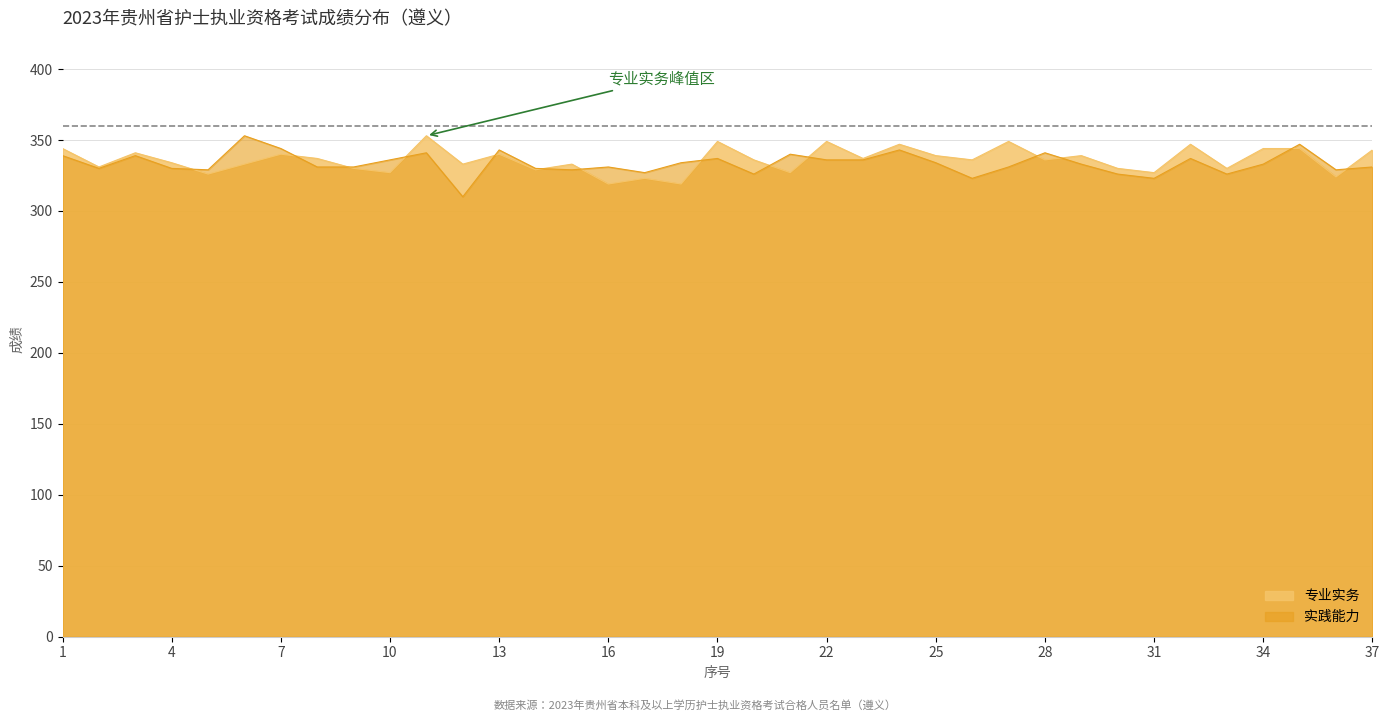

Reading left to right, what are all the values shown in this chart?

专业实务: 1=344	2=331	3=341	4=334	5=326	6=333	7=340	8=337	9=330	10=327	11=353	12=333	13=340	14=329	15=333	16=319	17=323	18=319	19=349	20=336	21=327	22=349	23=337	24=347	25=339	26=336	27=349	28=336	29=339	30=330	31=327	32=347	33=330	34=344	35=344	36=324	37=343
实践能力: 1=339	2=330	3=339	4=330	5=329	6=353	7=344	8=331	9=331	10=336	11=341	12=310	13=343	14=330	15=329	16=331	17=327	18=334	19=337	20=326	21=340	22=336	23=336	24=343	25=334	26=323	27=331	28=341	29=333	30=326	31=323	32=337	33=326	34=333	35=347	36=329	37=331